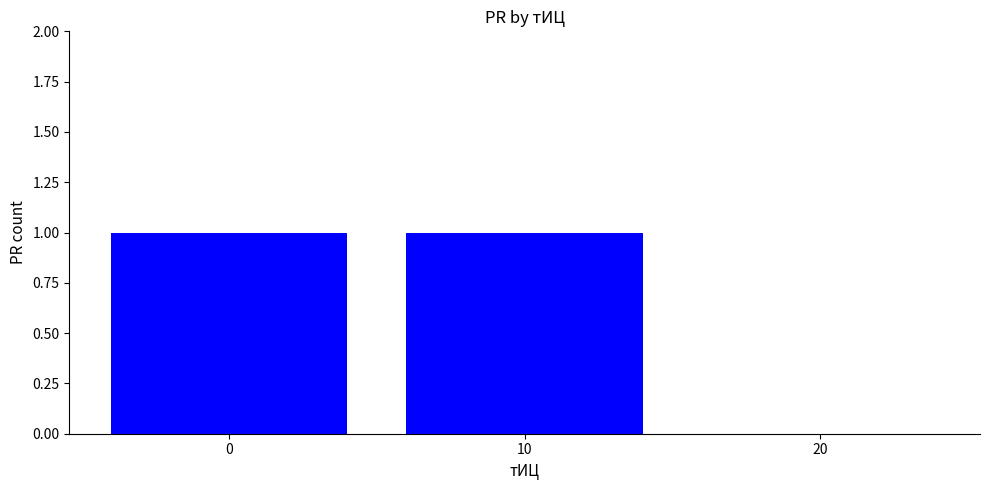

What is the sum of the values at 20 and 10?

1